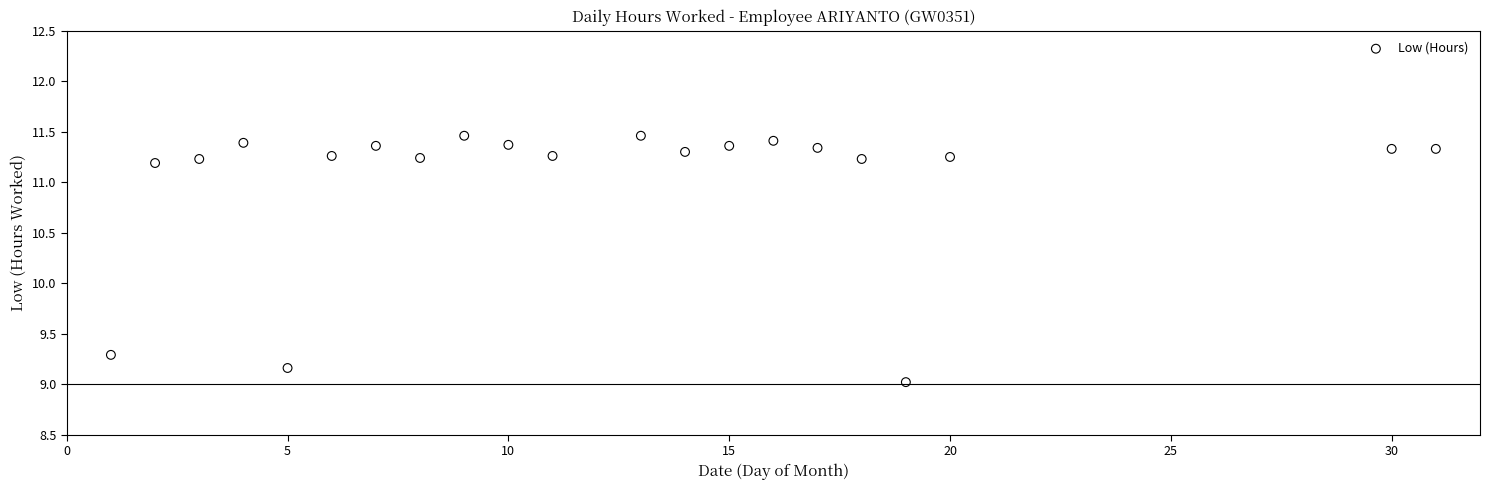

What is the range of X values (max minus min)?

30.0